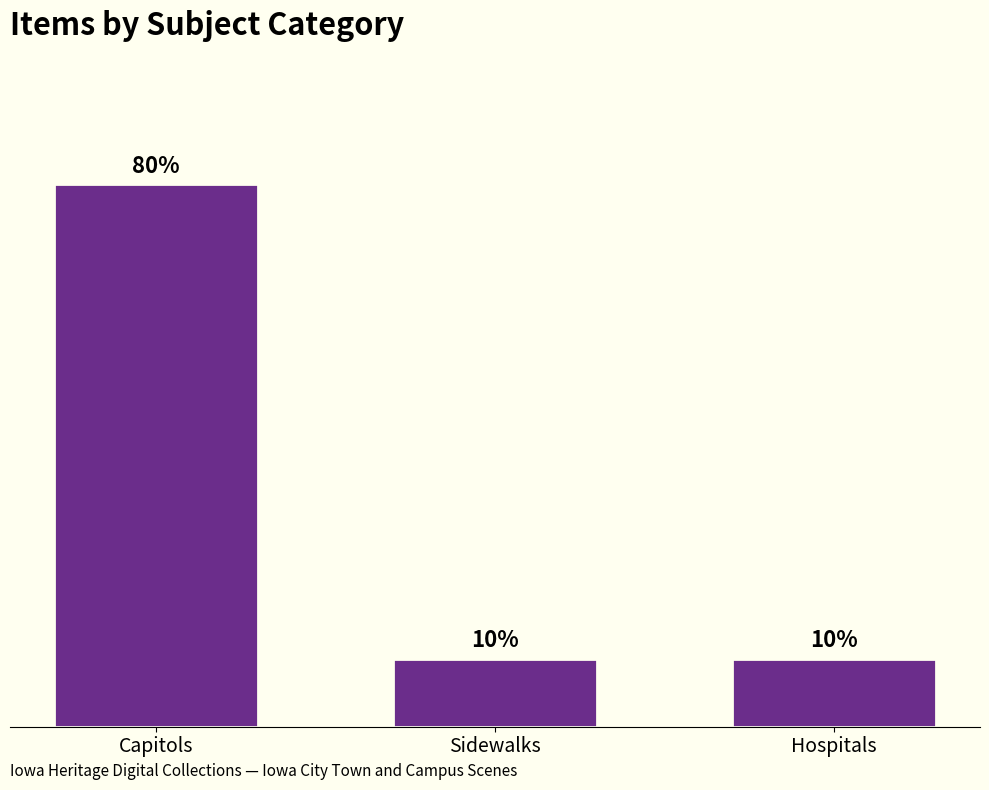

Count the values in the range 1 to 8.

3